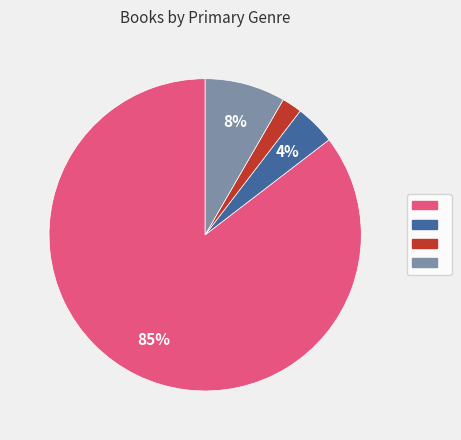

Is there a majority slice in this chart?

Yes